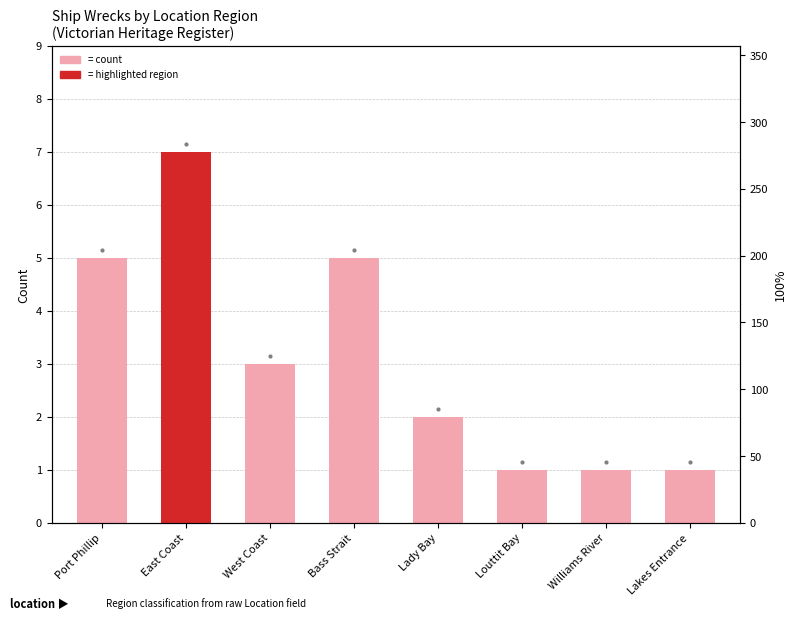

What is the sum of all values?

25